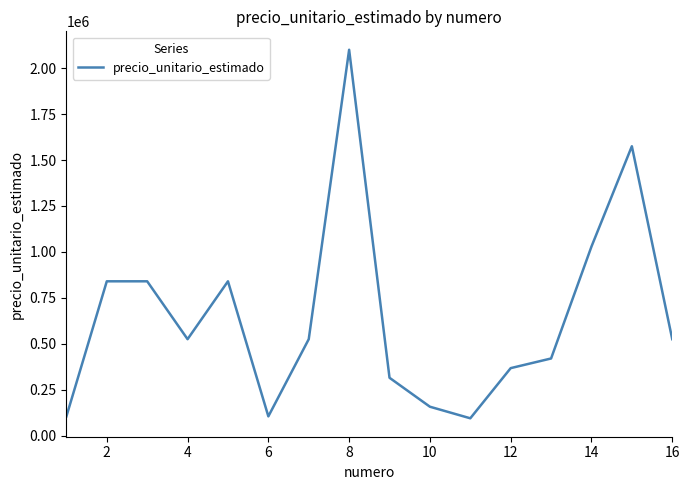

What is the difference between the maximum and minimum values?

2005500